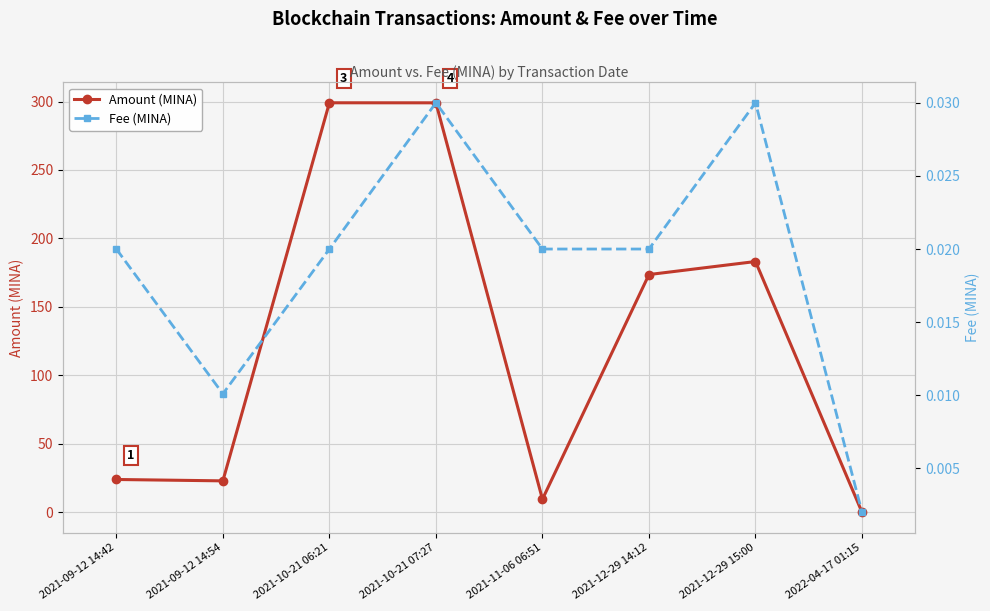

At which category does Fee (MINA) reach its first local valley?

2021-09-12 14:54